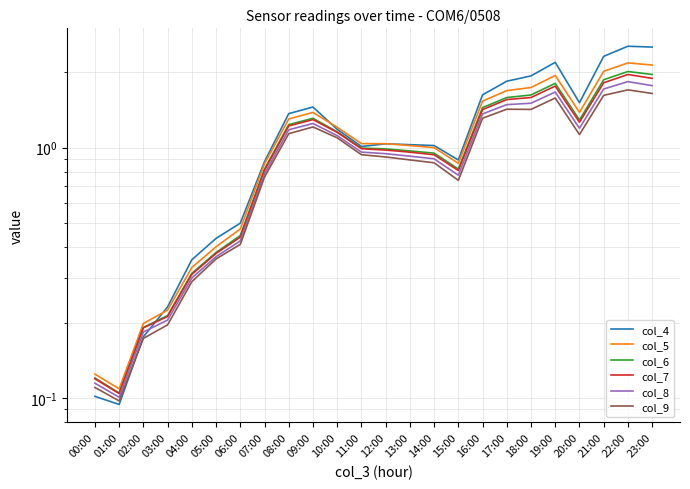

Between 10:00 and 15:00, which series saw the biggest shift?

col_9